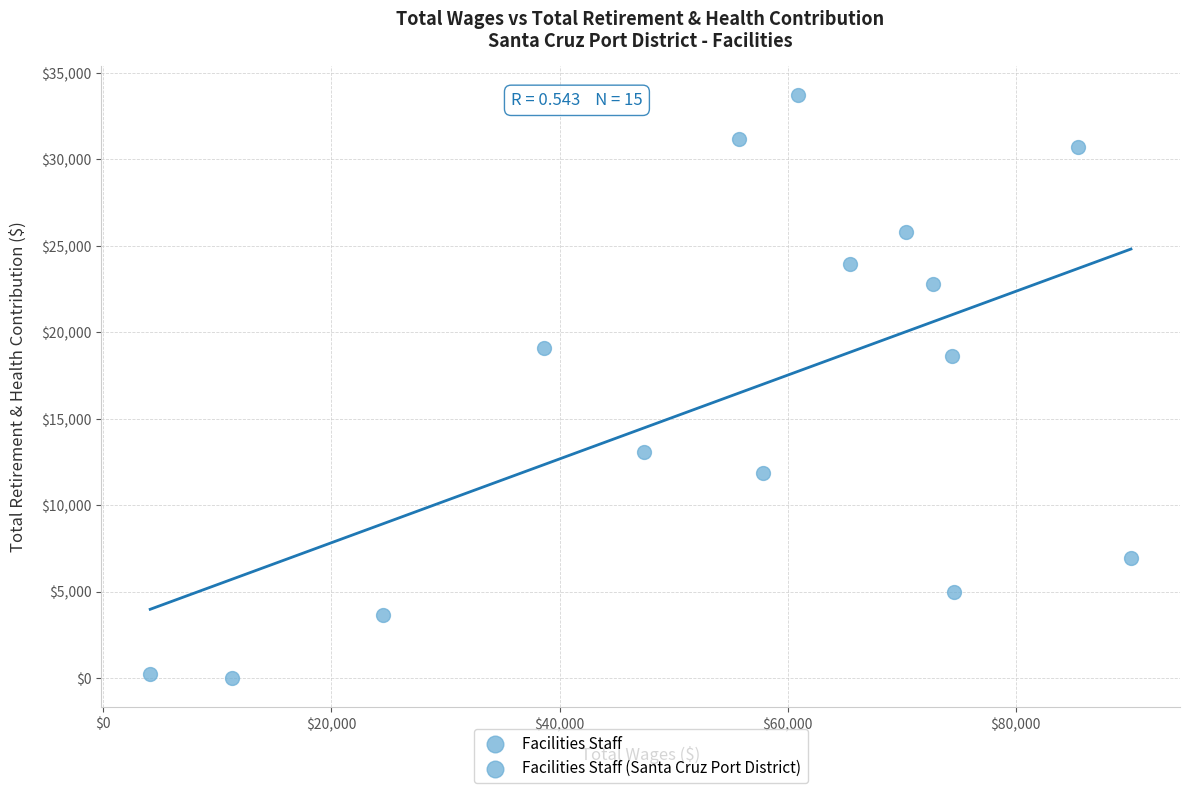

What Y value in the scatter plot is closest to 16855?

18619